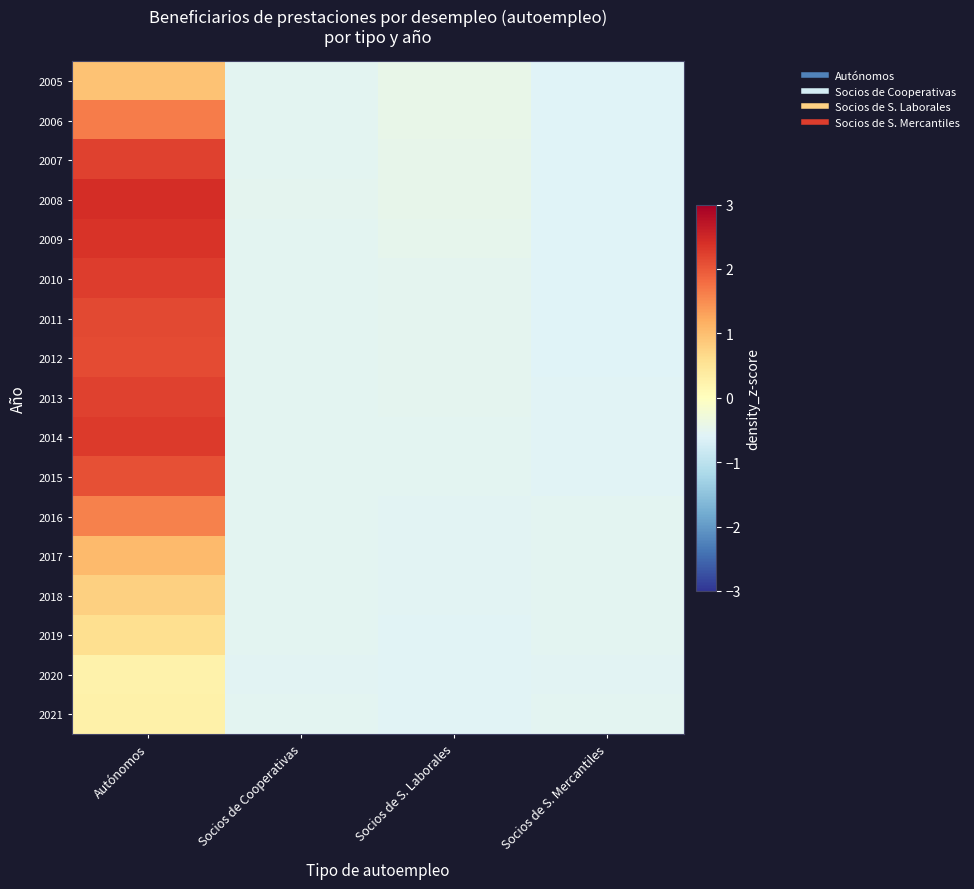

Reading left to right, what are all the values shown in this chart?

2005: Autónomos=1.0	Socios de Cooperativas=-0.5	Socios de S. Laborales=-0.4	Socios de S. Mercantiles=-0.6
2006: Autónomos=1.7	Socios de Cooperativas=-0.5	Socios de S. Laborales=-0.4	Socios de S. Mercantiles=-0.6
2007: Autónomos=2.2	Socios de Cooperativas=-0.5	Socios de S. Laborales=-0.4	Socios de S. Mercantiles=-0.6
2008: Autónomos=2.4	Socios de Cooperativas=-0.5	Socios de S. Laborales=-0.5	Socios de S. Mercantiles=-0.6
2009: Autónomos=2.3	Socios de Cooperativas=-0.5	Socios de S. Laborales=-0.5	Socios de S. Mercantiles=-0.6
2010: Autónomos=2.3	Socios de Cooperativas=-0.5	Socios de S. Laborales=-0.5	Socios de S. Mercantiles=-0.6
2011: Autónomos=2.1	Socios de Cooperativas=-0.5	Socios de S. Laborales=-0.5	Socios de S. Mercantiles=-0.6
2012: Autónomos=2.1	Socios de Cooperativas=-0.5	Socios de S. Laborales=-0.5	Socios de S. Mercantiles=-0.6
2013: Autónomos=2.2	Socios de Cooperativas=-0.5	Socios de S. Laborales=-0.5	Socios de S. Mercantiles=-0.6
2014: Autónomos=2.3	Socios de Cooperativas=-0.5	Socios de S. Laborales=-0.5	Socios de S. Mercantiles=-0.6
2015: Autónomos=2.1	Socios de Cooperativas=-0.5	Socios de S. Laborales=-0.5	Socios de S. Mercantiles=-0.6
2016: Autónomos=1.6	Socios de Cooperativas=-0.5	Socios de S. Laborales=-0.5	Socios de S. Mercantiles=-0.5
2017: Autónomos=1.0	Socios de Cooperativas=-0.5	Socios de S. Laborales=-0.6	Socios de S. Mercantiles=-0.5
2018: Autónomos=0.8	Socios de Cooperativas=-0.5	Socios de S. Laborales=-0.6	Socios de S. Mercantiles=-0.5
2019: Autónomos=0.6	Socios de Cooperativas=-0.5	Socios de S. Laborales=-0.6	Socios de S. Mercantiles=-0.5
2020: Autónomos=0.3	Socios de Cooperativas=-0.5	Socios de S. Laborales=-0.6	Socios de S. Mercantiles=-0.5
2021: Autónomos=0.3	Socios de Cooperativas=-0.5	Socios de S. Laborales=-0.6	Socios de S. Mercantiles=-0.5